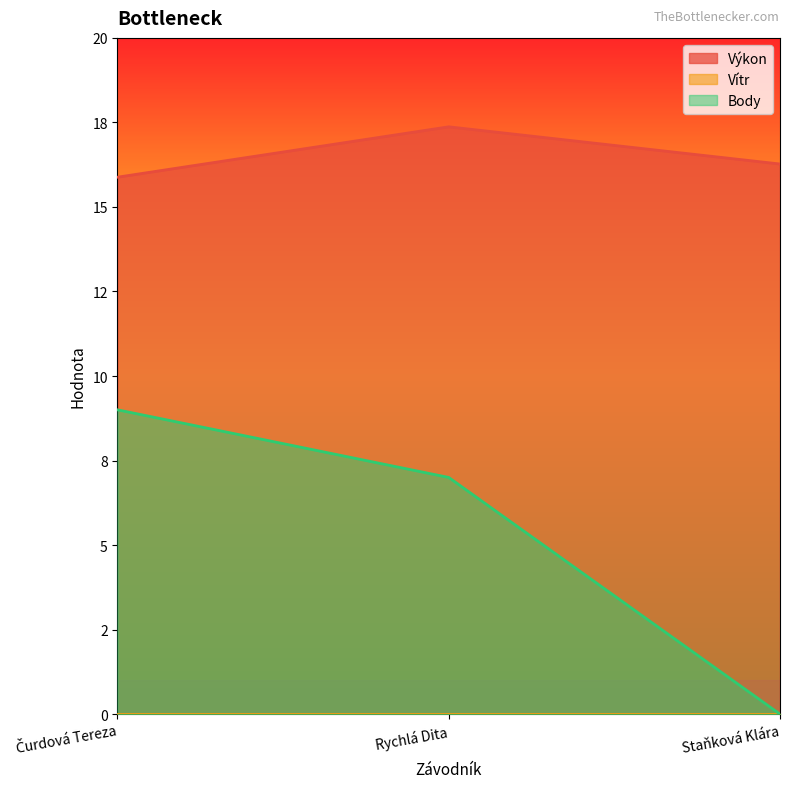

At how many categories does at least one series exceed 4?

3